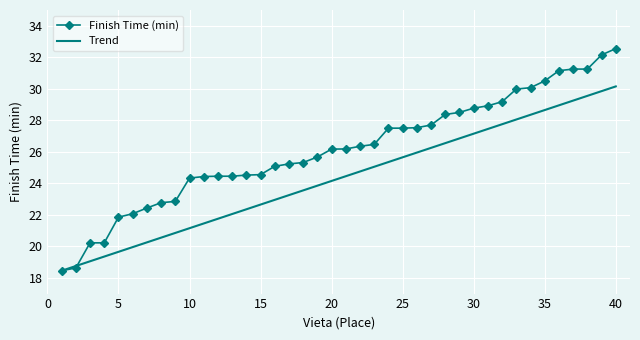

Rank the series by their average value, from lowest to highest.

Trend, Finish Time (min)